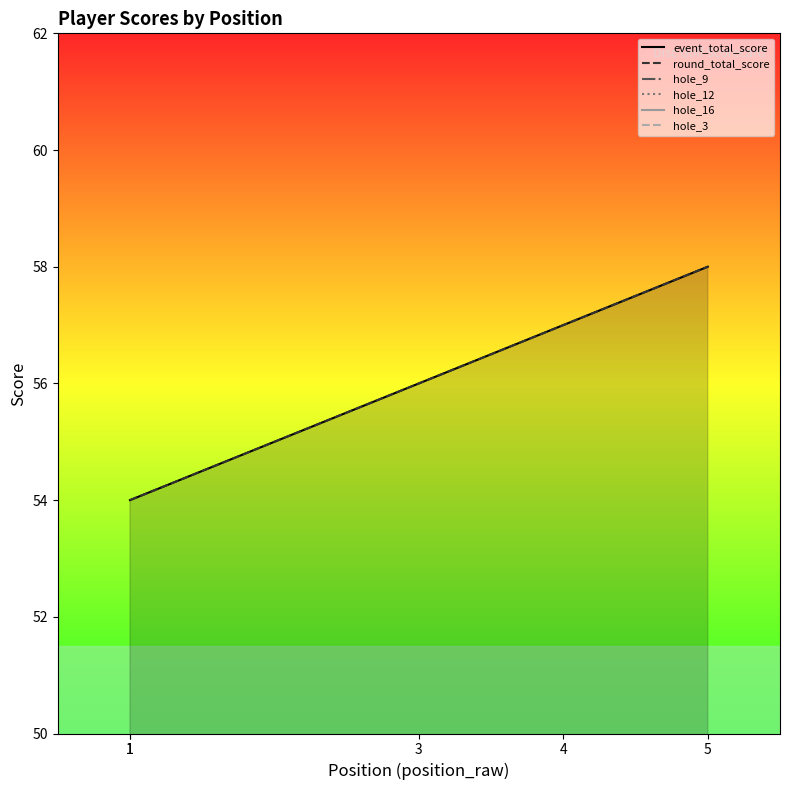

Between 1 and 4, which is larger?

4